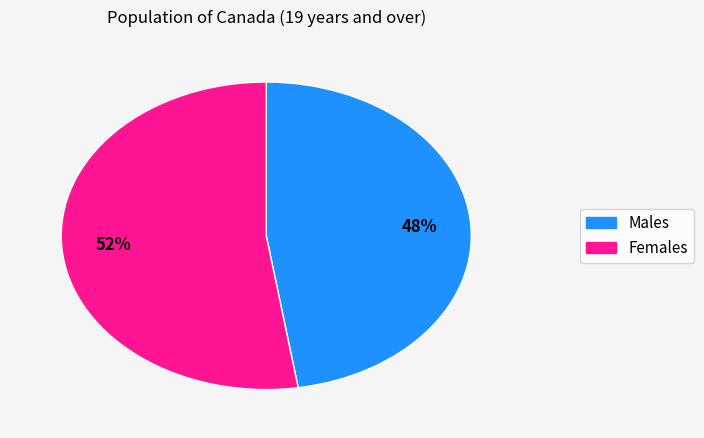

How many slices are in this pie chart?

2